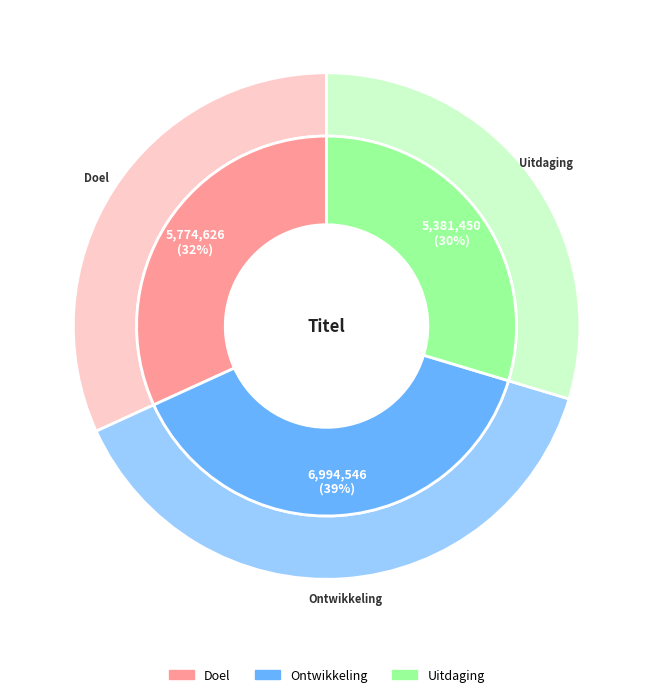

What is the change in value from Ontwikkeling to Uitdaging?

-1613096